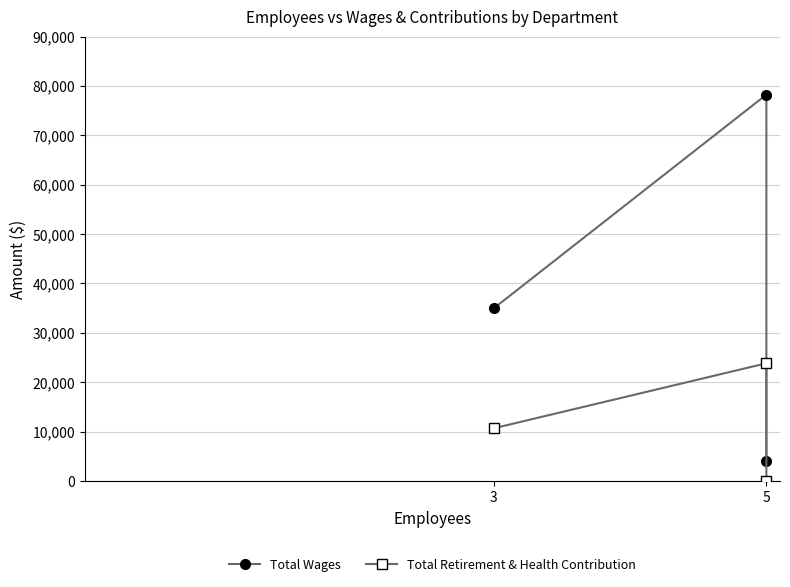

What is the minimum value for Total Wages?

3975